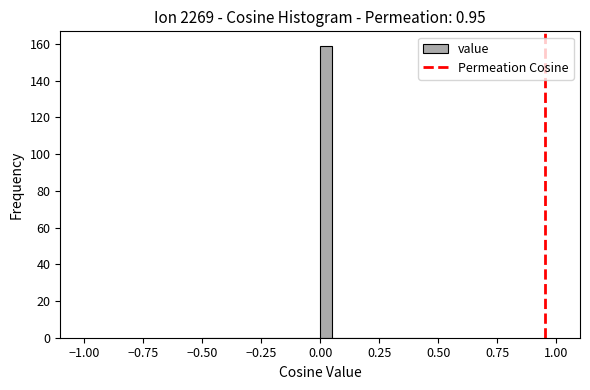

Around what value on the x-axis is the tallest bar? Give the approximate position of its centre, as read against the axis.

0.05